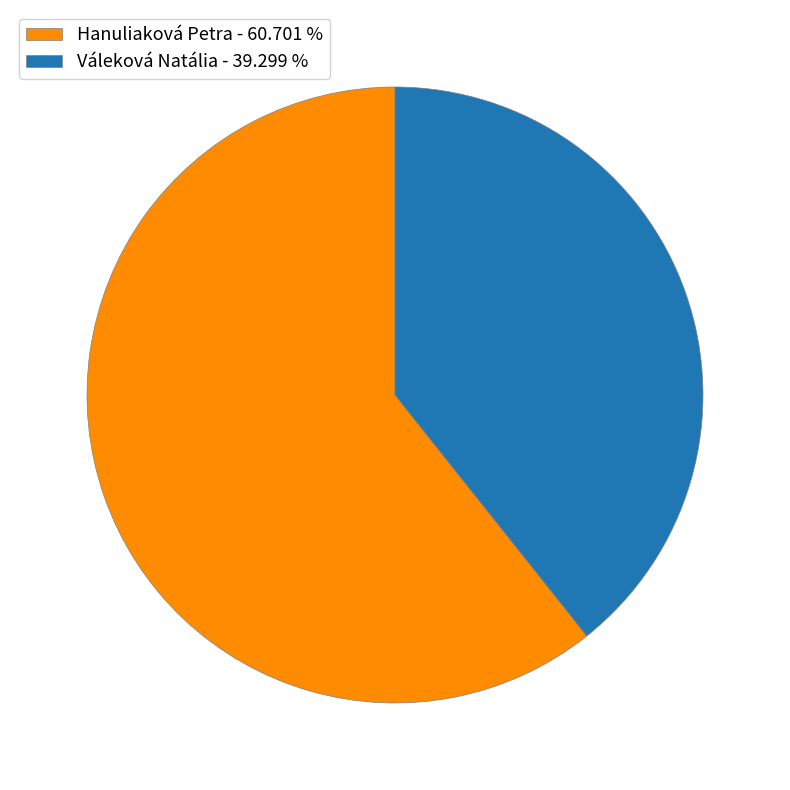

Count the number of slices in the pie.

2